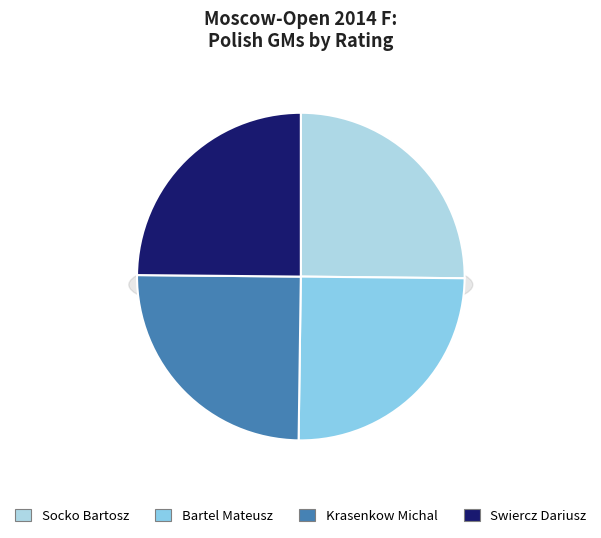

How many segments does this pie chart have?

4